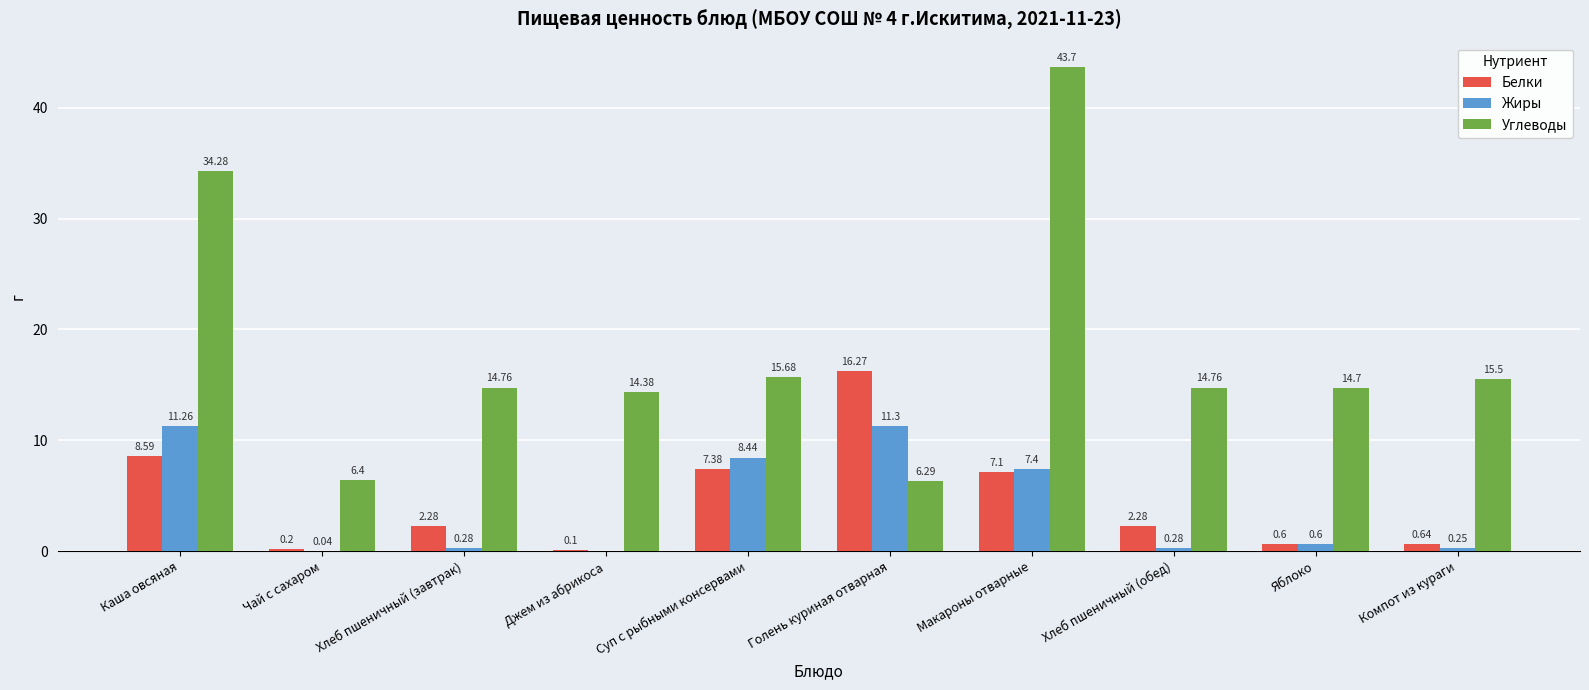

What is the sum of the Углеводы values at Яблоко and Джем из абрикоса?

29.1